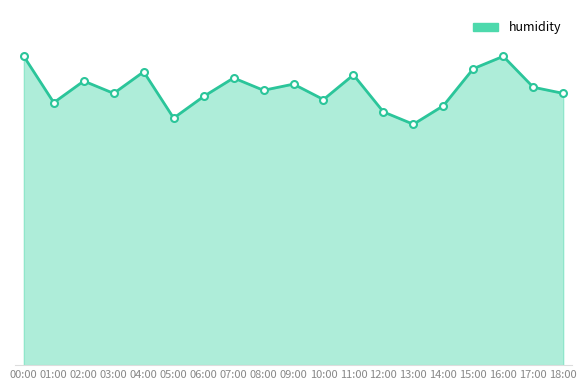

List the labels in order of value, smallest first.

13:00, 05:00, 12:00, 14:00, 01:00, 10:00, 06:00, 03:00, 18:00, 08:00, 17:00, 09:00, 02:00, 07:00, 11:00, 04:00, 15:00, 00:00, 16:00